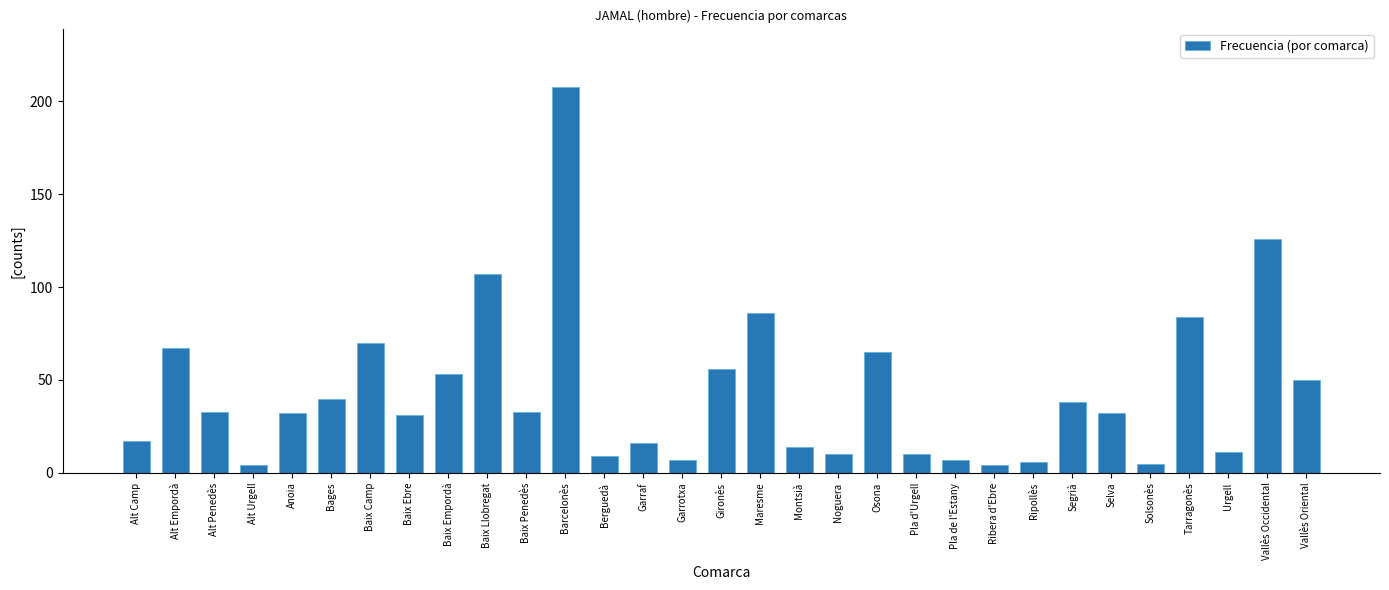

What is the change in value from Montsià to Tarragonès?

+70